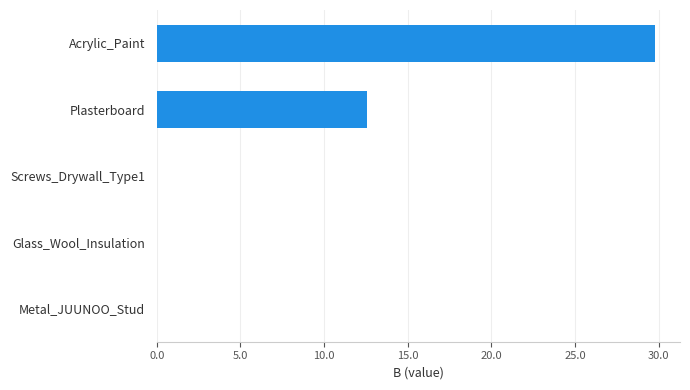

Reading top to bottom, transcribe all the data shown in this chart.

Acrylic_Paint=29.8	Plasterboard=12.6	Screws_Drywall_Type1=0.0	Glass_Wool_Insulation=0.0	Metal_JUUNOO_Stud=0.0